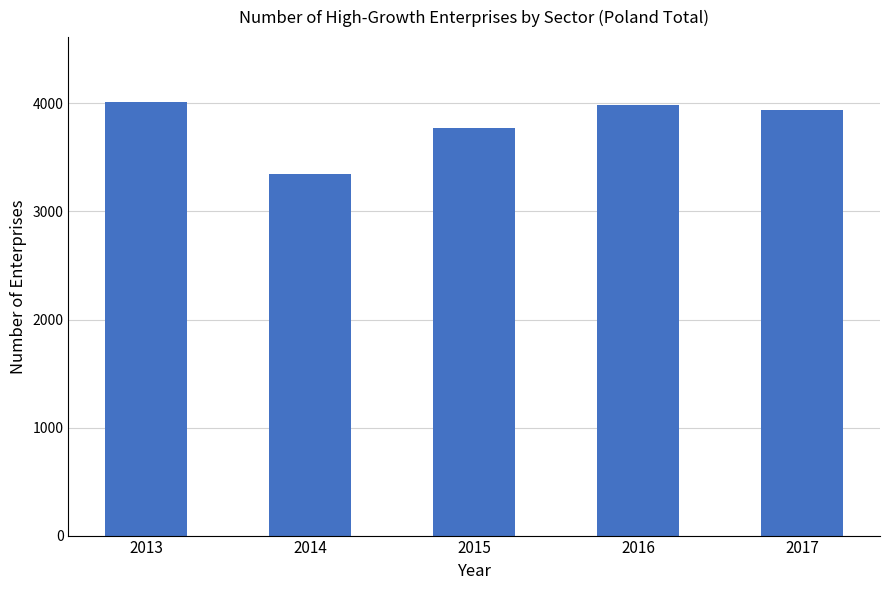

Reading left to right, transcribe all the data shown in this chart.

2013=4012	2014=3351	2015=3768	2016=3985	2017=3940